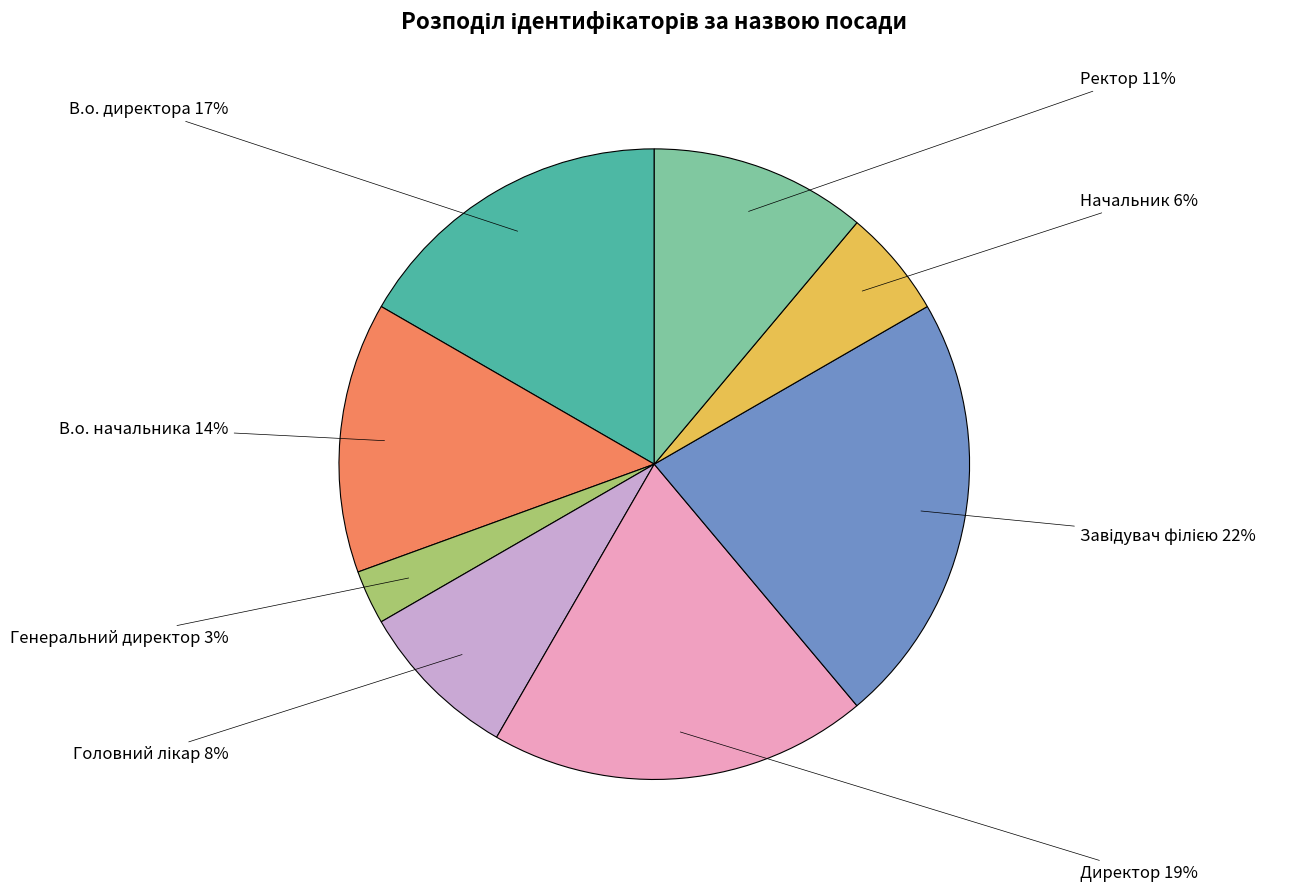

True or false: В.о. директора accounts for 17% of the total.

True